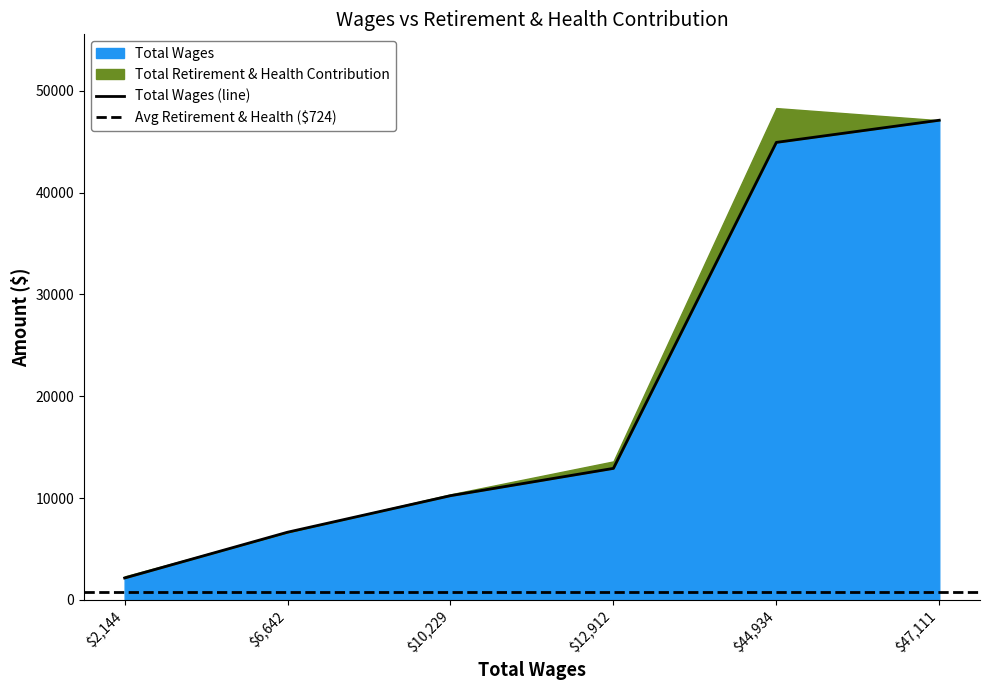

Rank the series at 6642 from lowest to highest value.

Total Retirement & Health Contribution, Total Wages